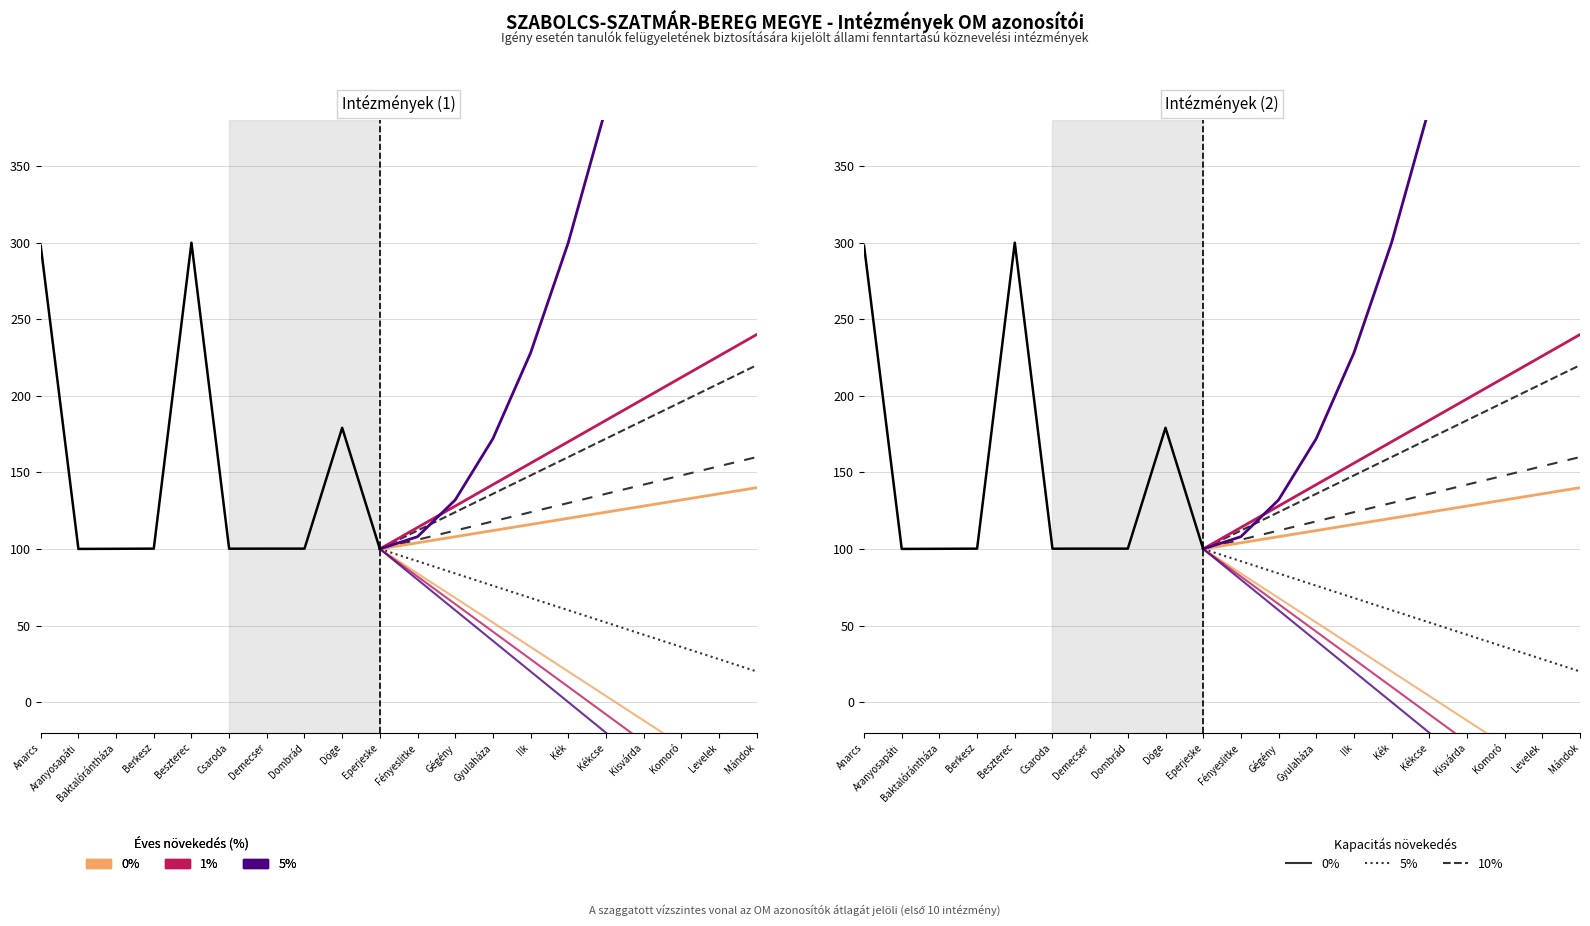

What value does the 5% series have at Gégény, to the nearest 10?

110